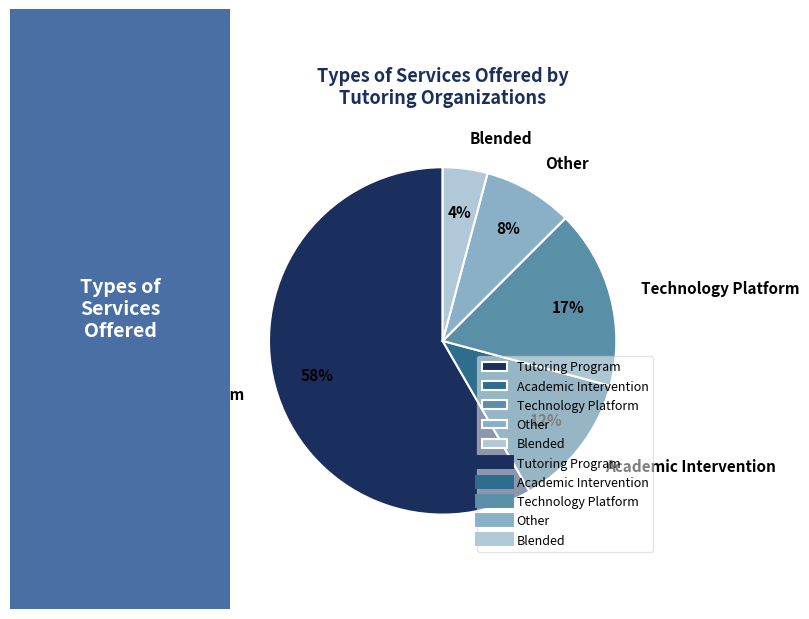

Combined, do Blended and Other account for over 50%?

No